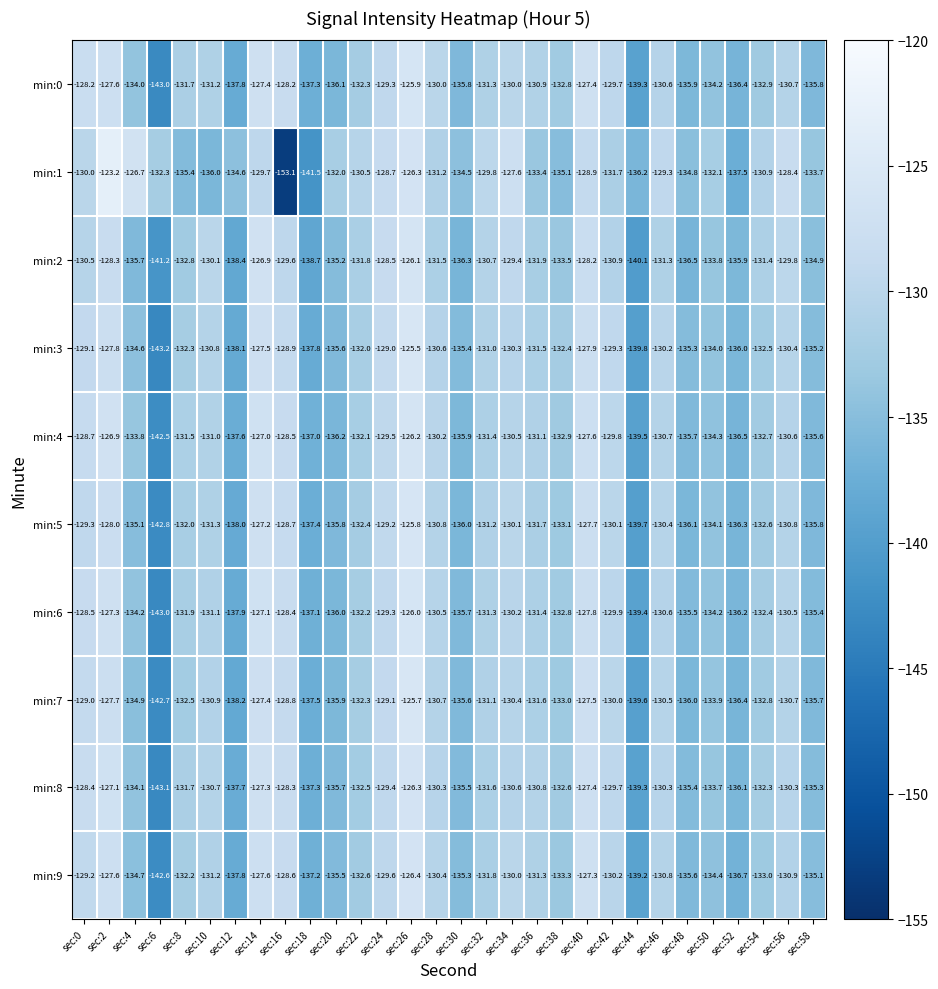

Where does the min:8 series first go above -131?

sec:0